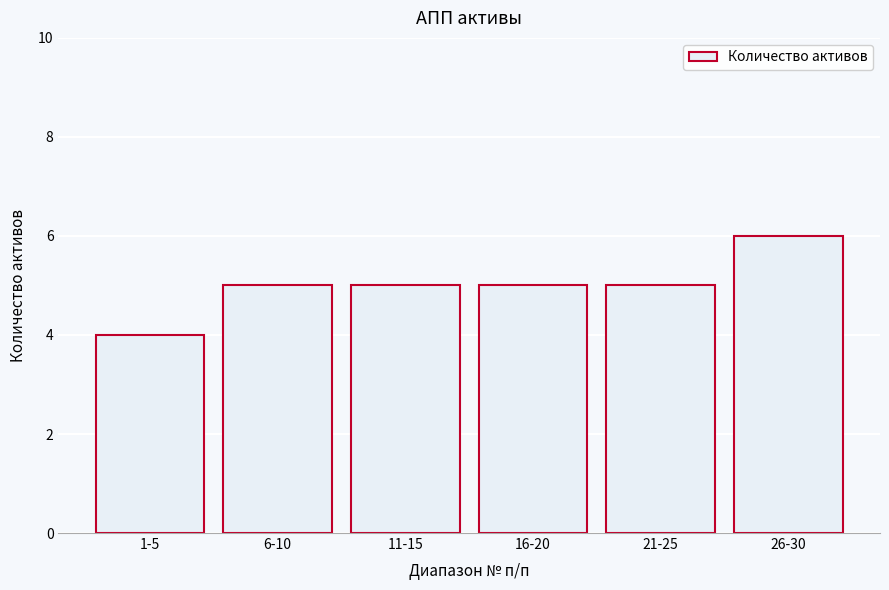

Reading right to left, list all the values displayed in this chart.

6	5	5	5	5	4